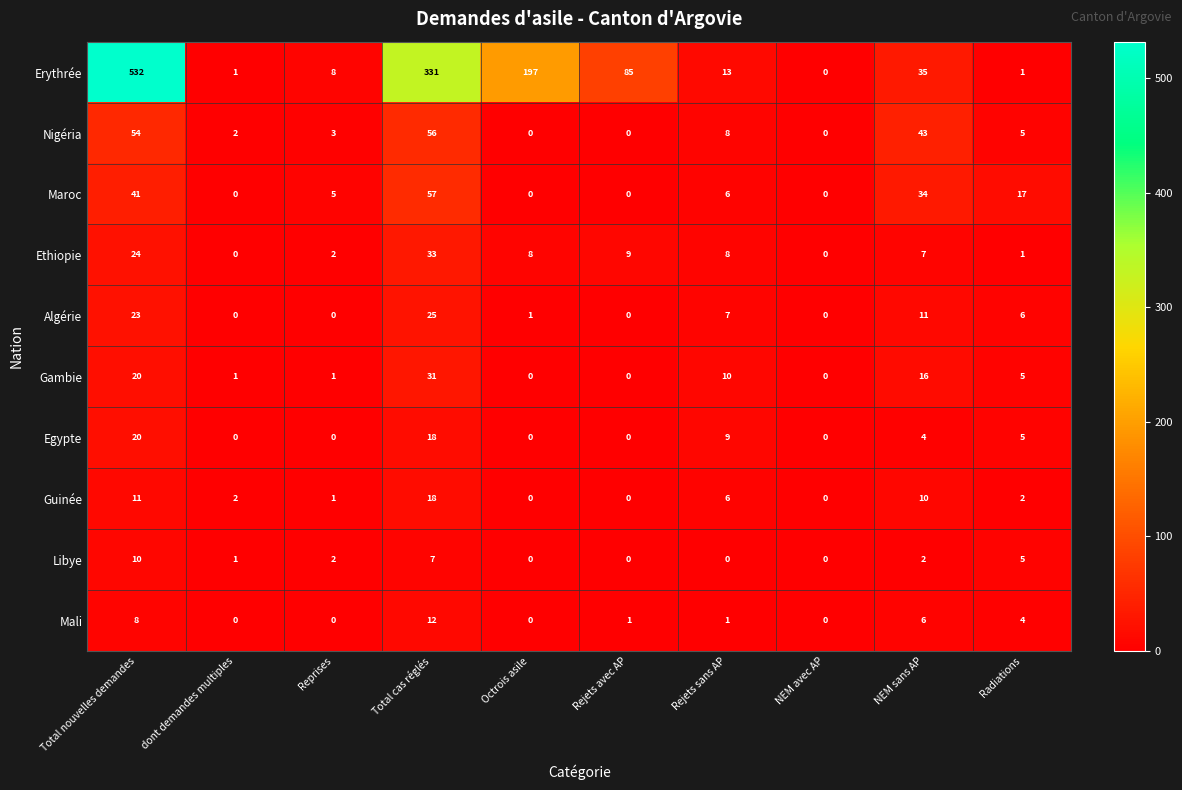

Count the number of data series in this chart.

10